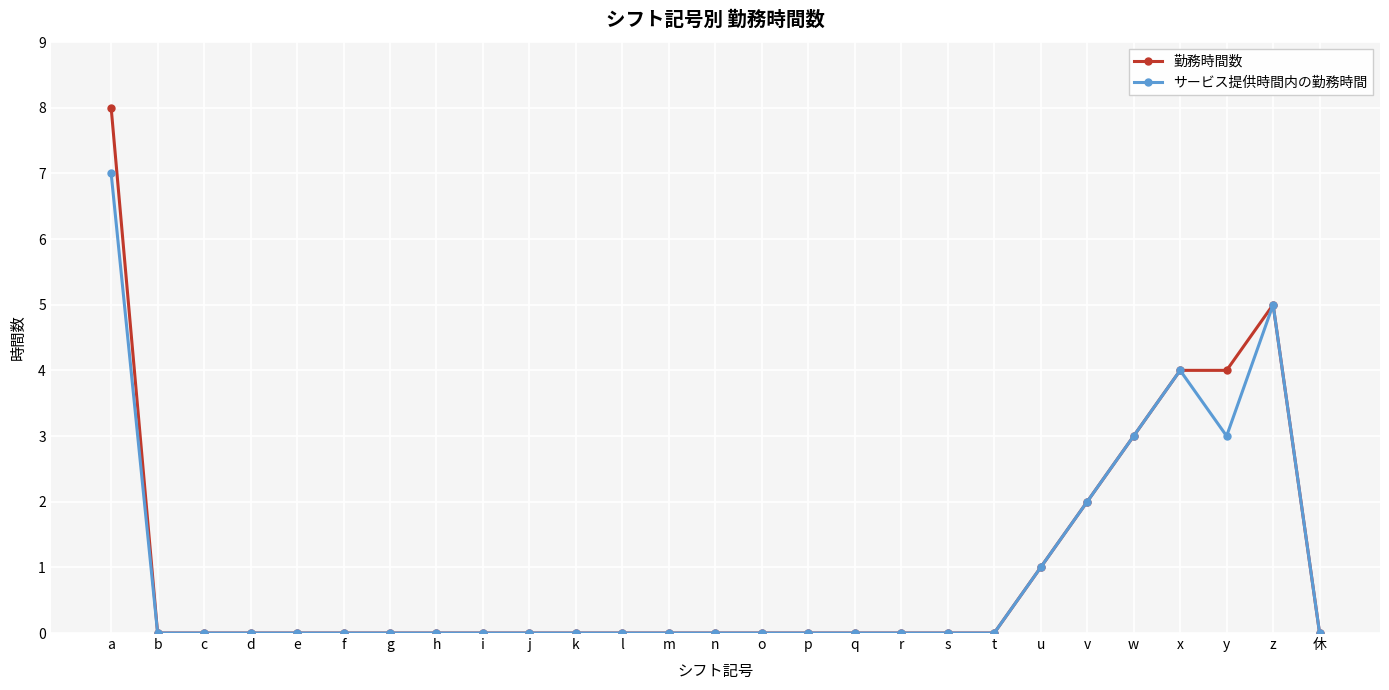

Reading left to right, extract all data points from this chart.

勤務時間数: a=8	b=0	c=0	d=0	e=0	f=0	g=0	h=0	i=0	j=0	k=0	l=0	m=0	n=0	o=0	p=0	q=0	r=0	s=0	t=0	u=1	v=2	w=3	x=4	y=4	z=5	休=0
サービス提供時間内の勤務時間: a=7	b=0	c=0	d=0	e=0	f=0	g=0	h=0	i=0	j=0	k=0	l=0	m=0	n=0	o=0	p=0	q=0	r=0	s=0	t=0	u=1	v=2	w=3	x=4	y=3	z=5	休=0